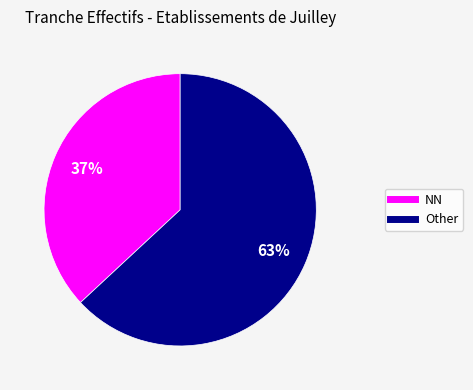

To the nearest percent, what is the average slice percentage?

50%